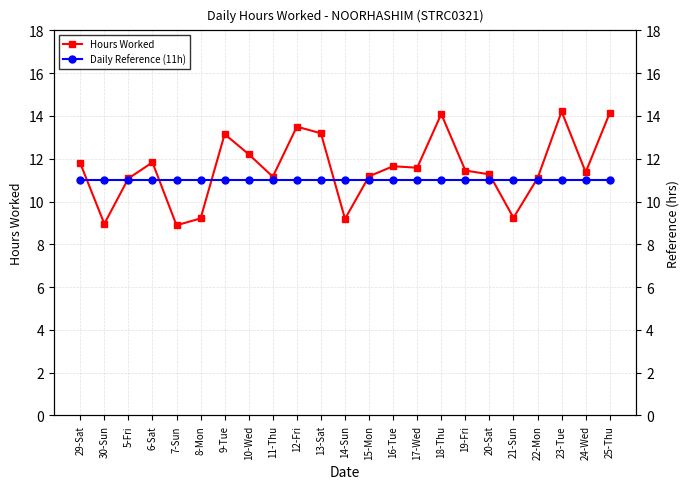

What is the value of the Daily Reference (11h) point at the 15th from the left?

11.0